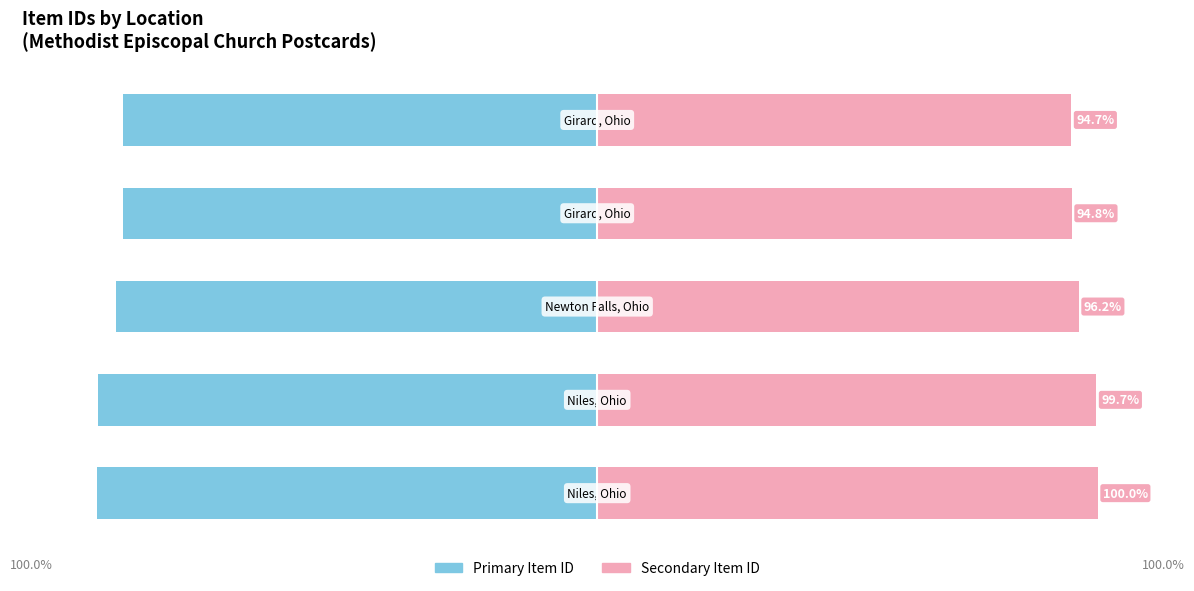

Is it true that Item ID (secondary) equals 148.2 at 4?

False